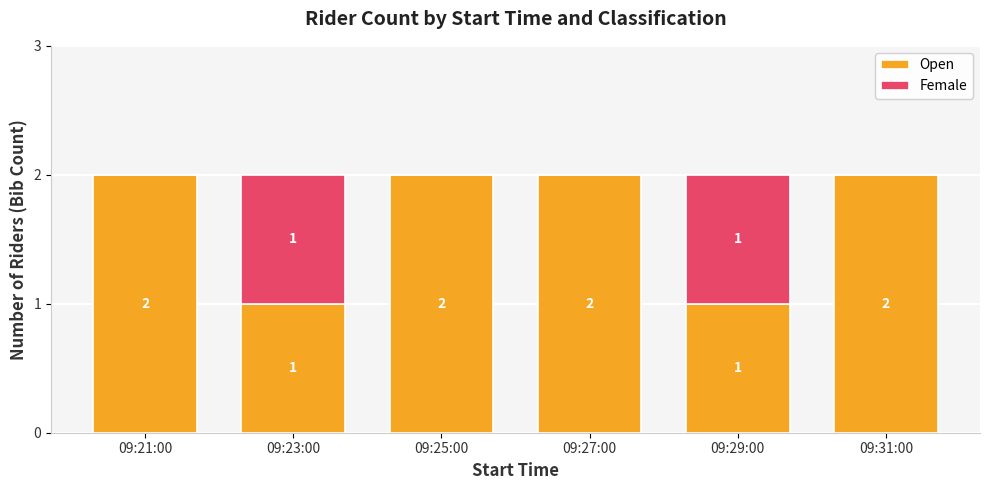

The Open series shows 2 at 09:29:00. True or false?

False